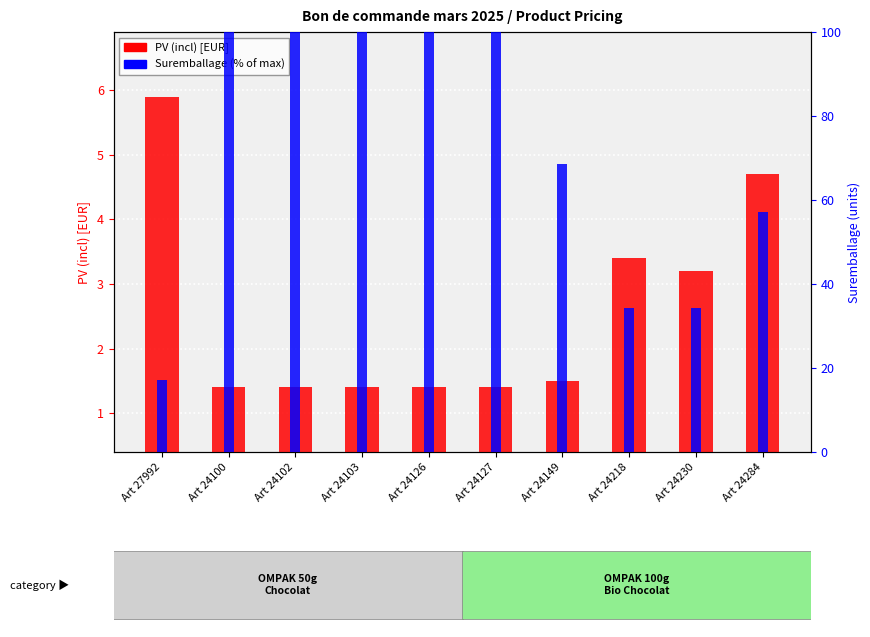

Which label corresponds to the largest value in the chart?

Art 24100